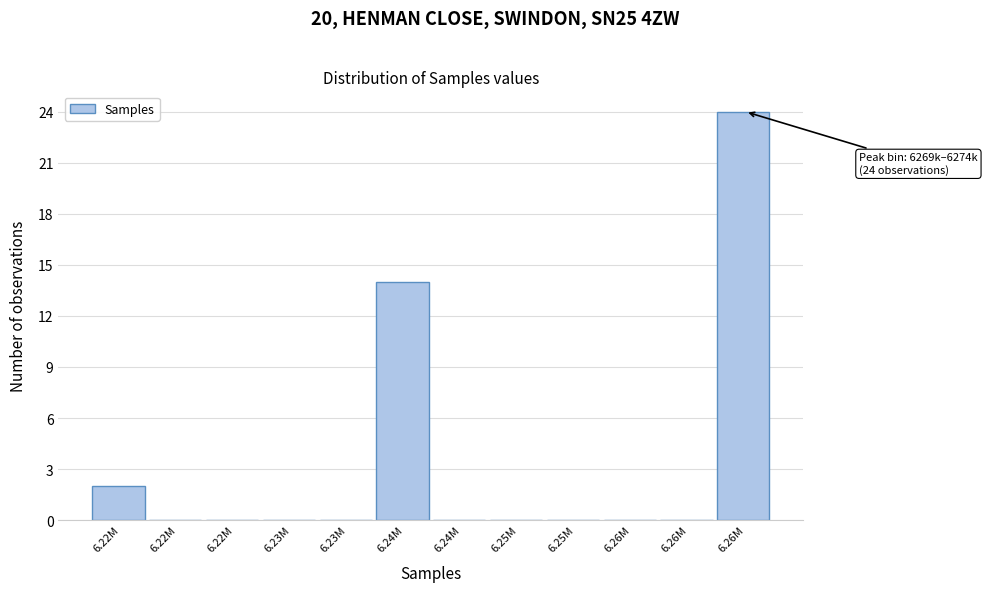

Are the bars horizontal?

No